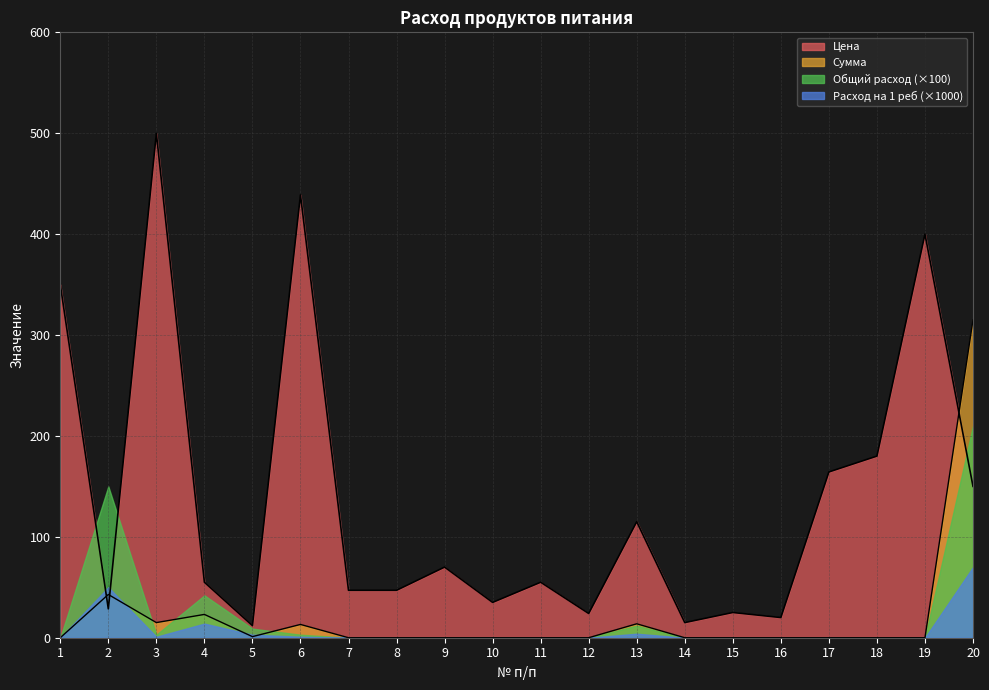

How many lines are shown in the chart?

4